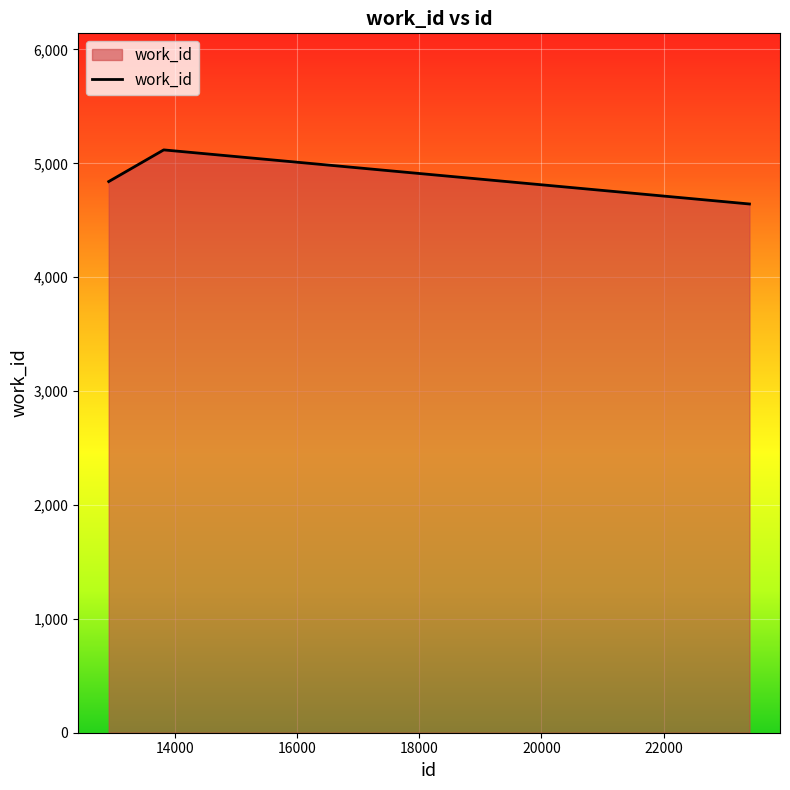

What is the sum of all values?

14601